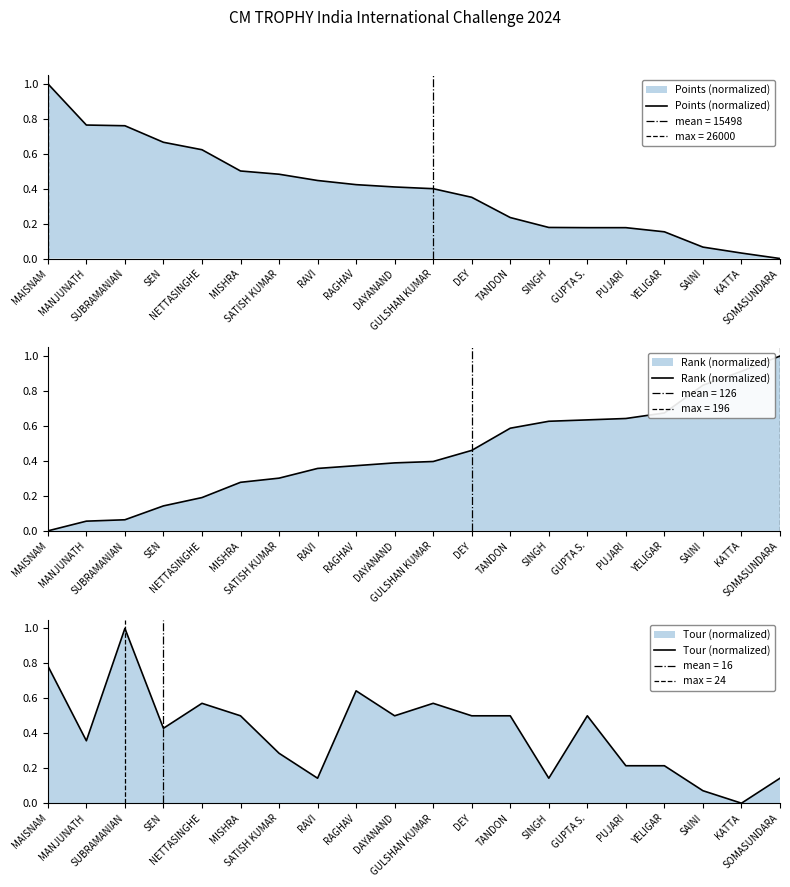

How many intersections are there between Rank (normalized) and Points (normalized)?

1